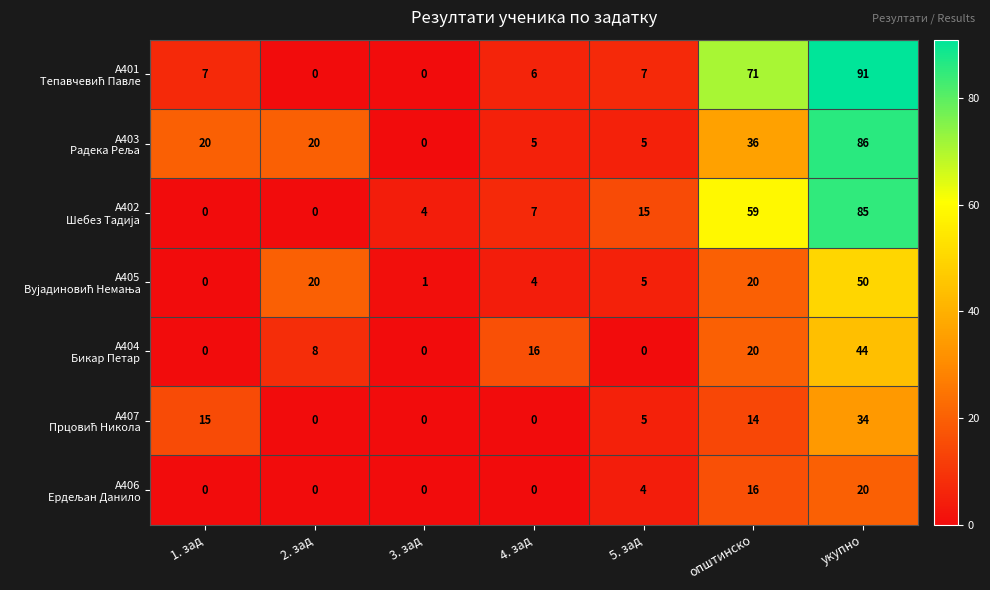

What is the greatest value displayed?

91